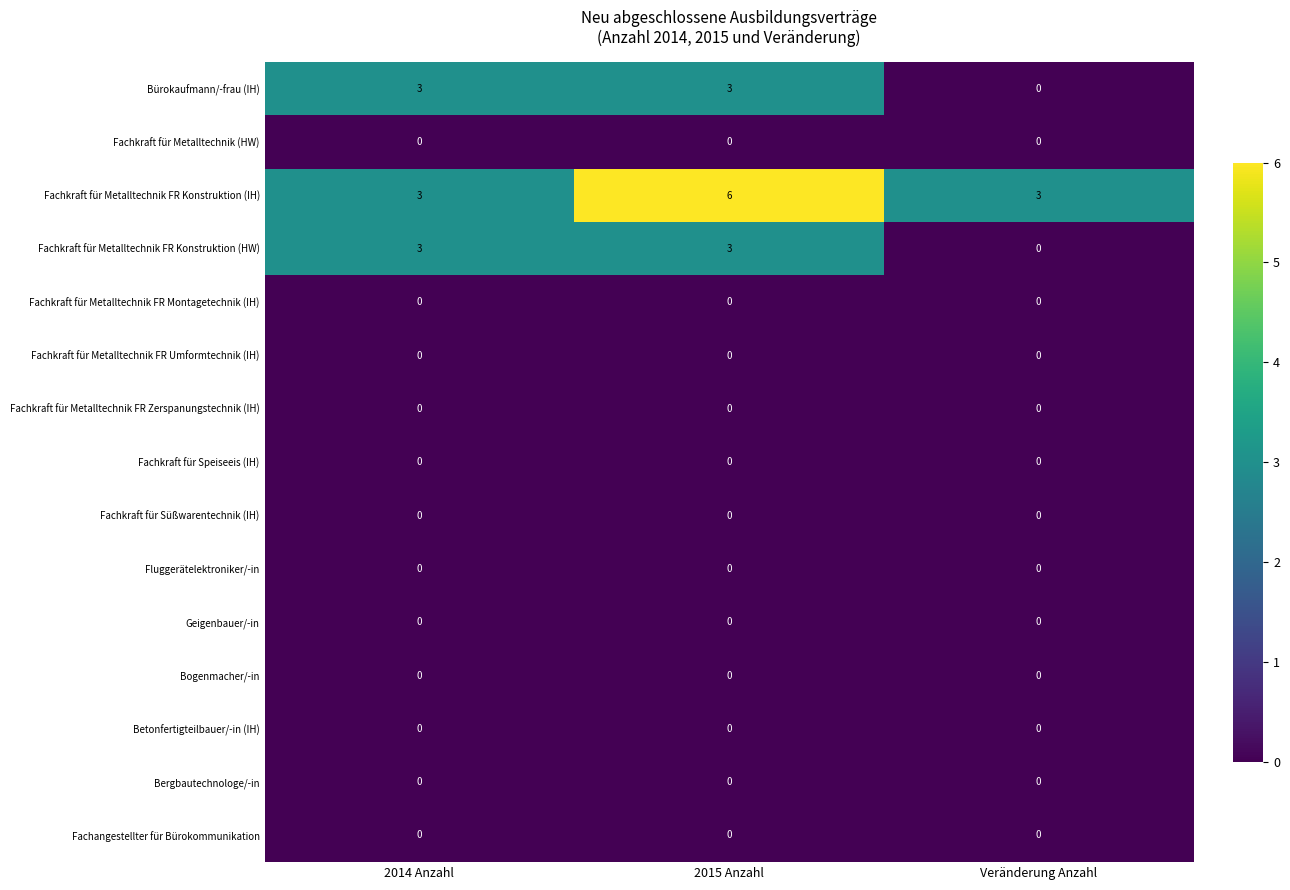

What is the highest value of the Bürokaufmann/-frau (IH) series?

3